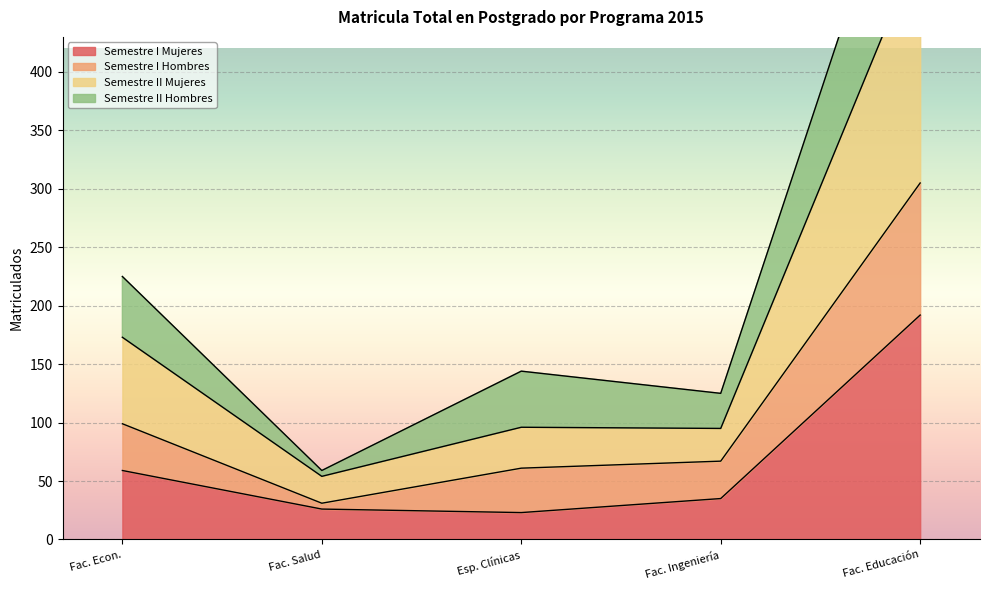

Read the Semestre I Mujeres value at Fac. Econ..

59